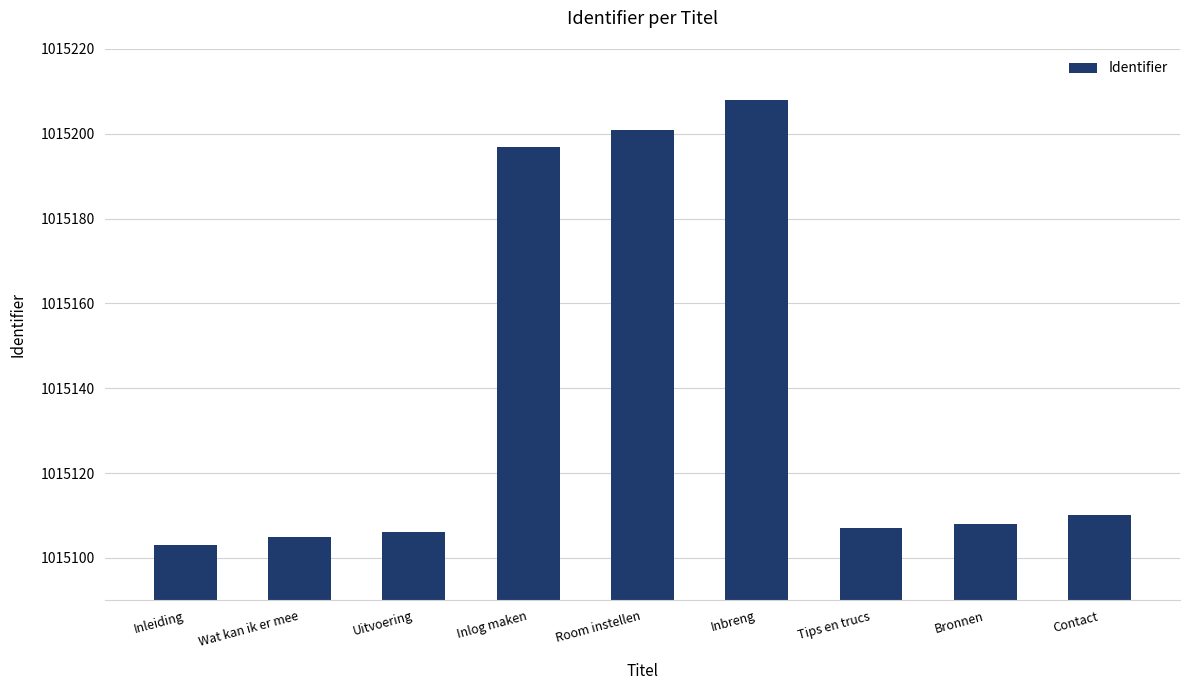

What is the sum of the values at Inleiding and Wat kan ik er mee?

2030208